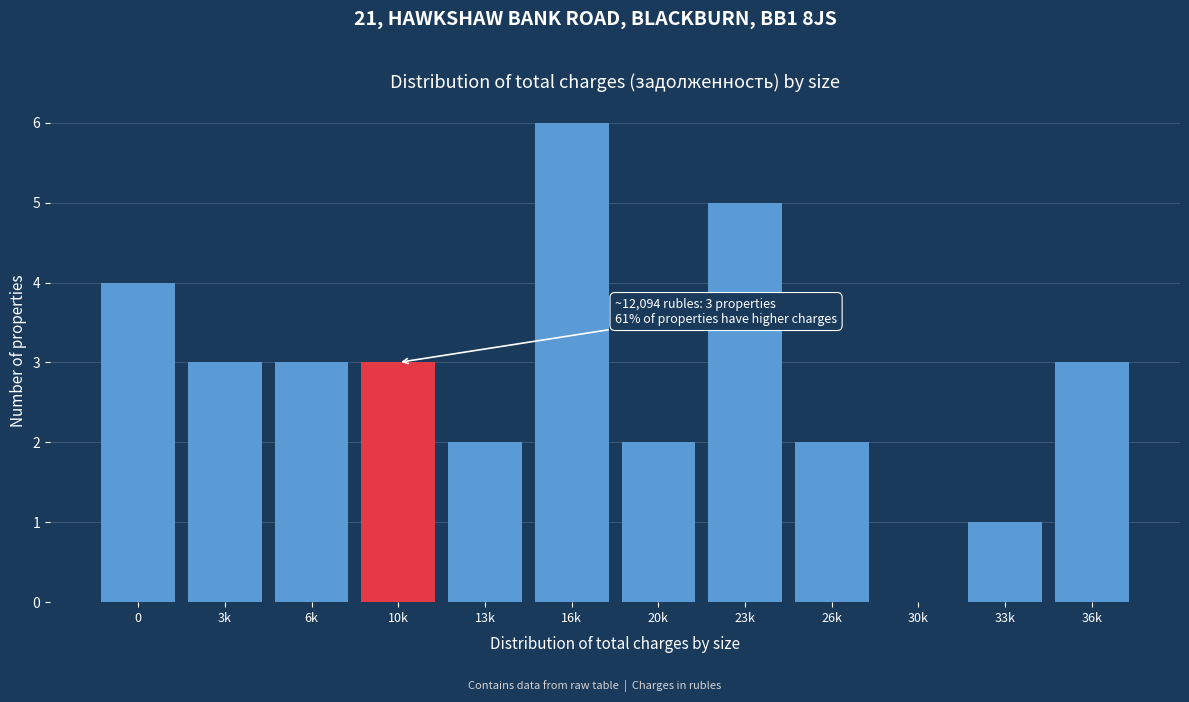

Reading right to left, list all the values displayed in this chart.

36k=3	33k=1	30k=0	26k=2	23k=5	20k=2	16k=6	13k=2	10k=3	6k=3	3k=3	0=4